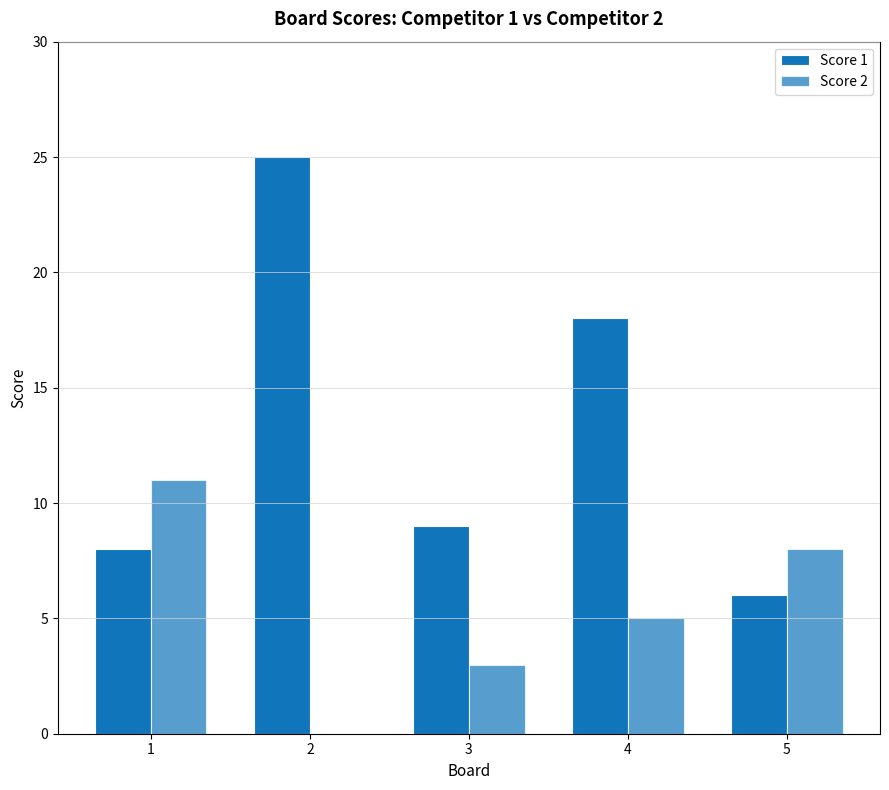

True or false: Score 1 has a value of 8 at 1.

True